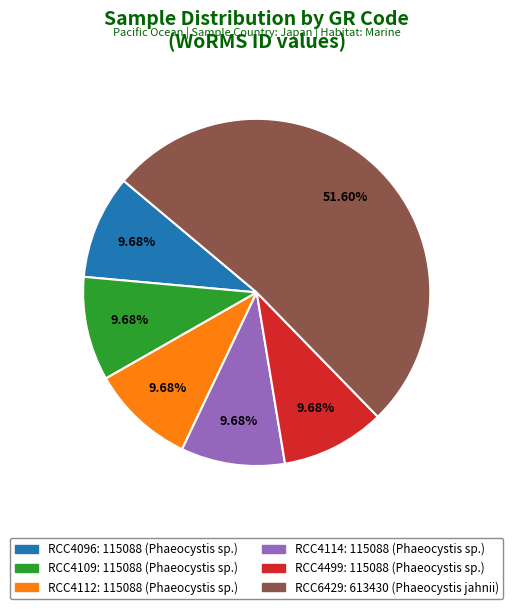

Combined, what portion of the pie is RCC4499 and RCC4114?

19.4%